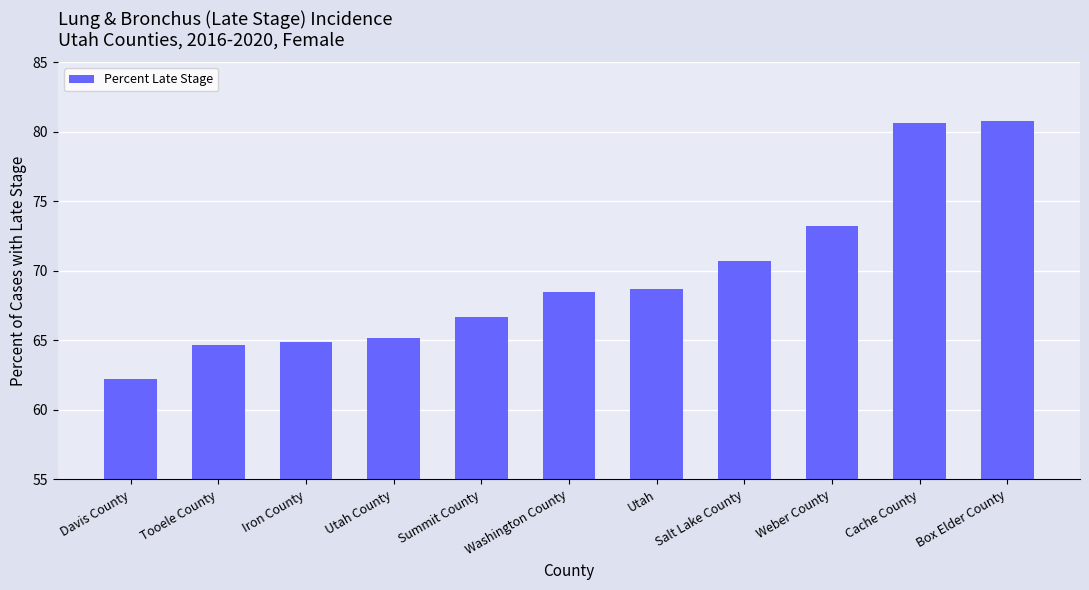

What is the minimum value shown in the chart?

62.2